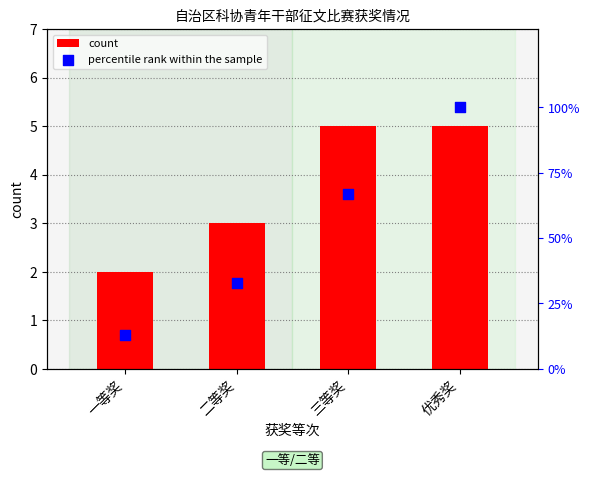

Is the value of count at 一等奖 greater than the value of percentile rank within the sample at 一等奖?

No